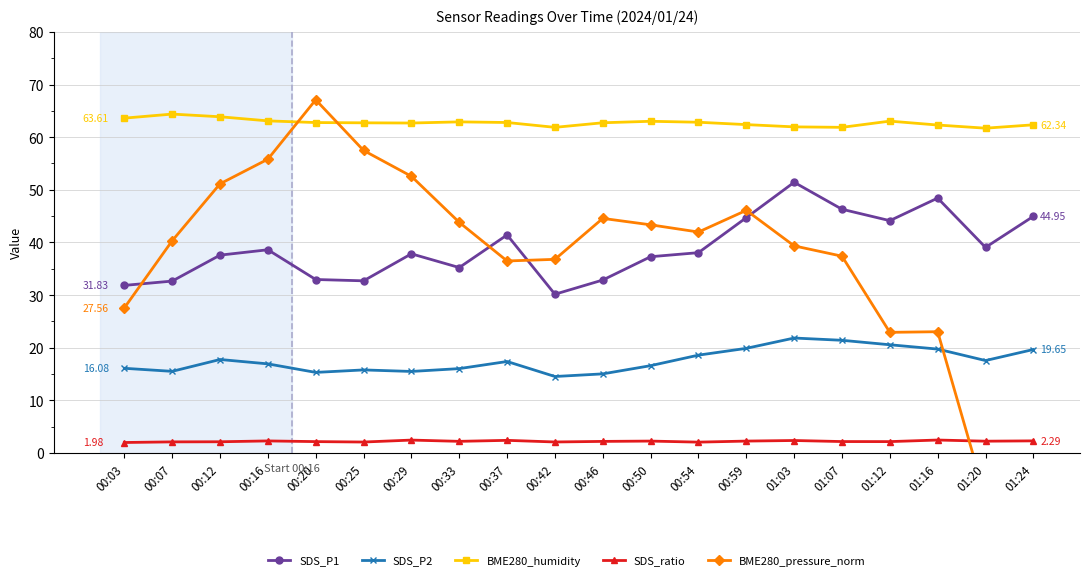

Between 01:03 and 00:07, which is larger?

01:03